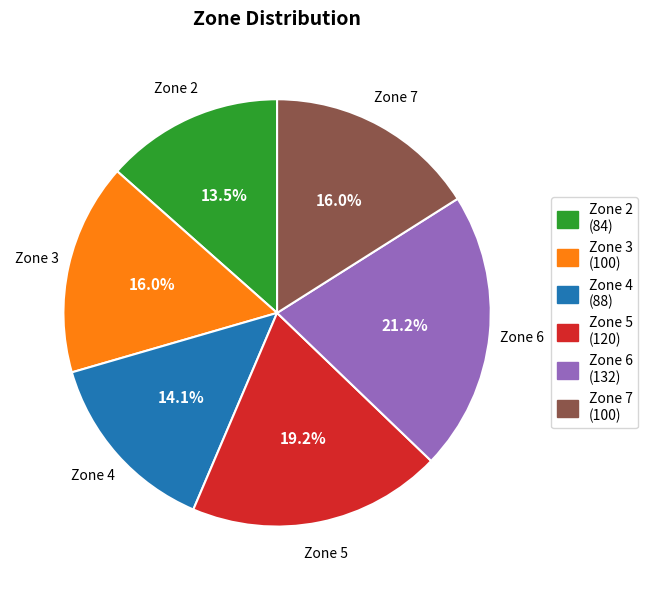

What is the smallest slice in the pie chart?

Zone 2